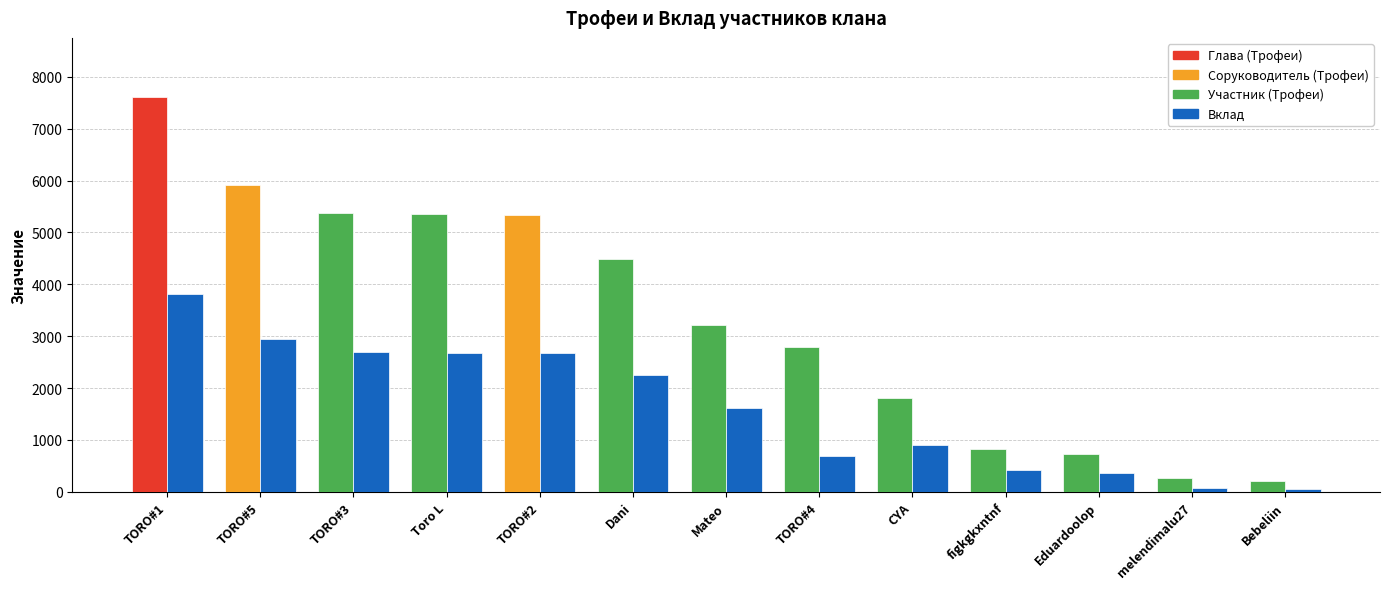

How many data points does each series have?

13